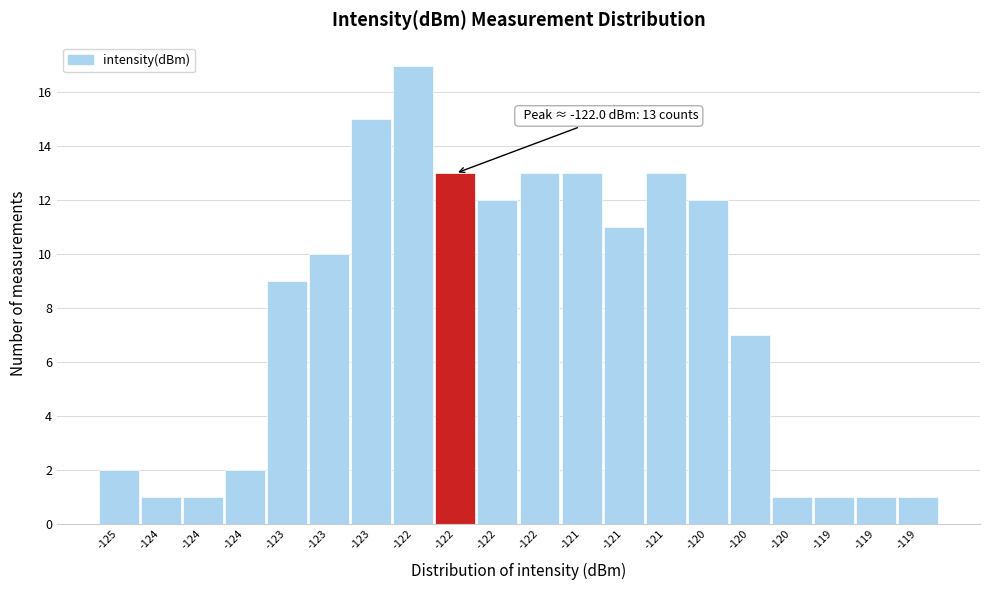

Count the number of categories in the chart.

20